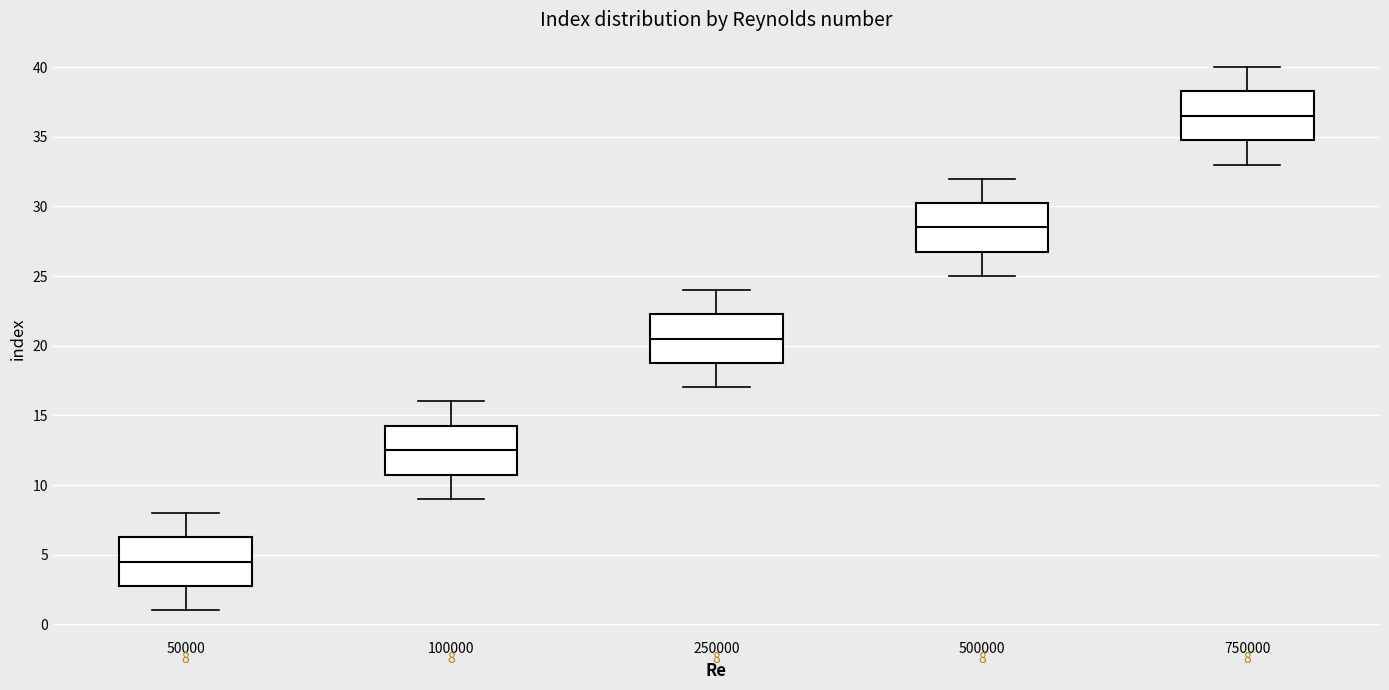

Which box has the highest median line?

750000